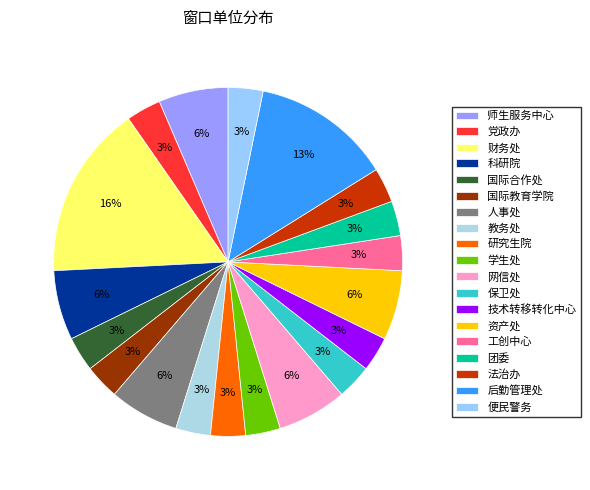

How many slices are in this pie chart?

19